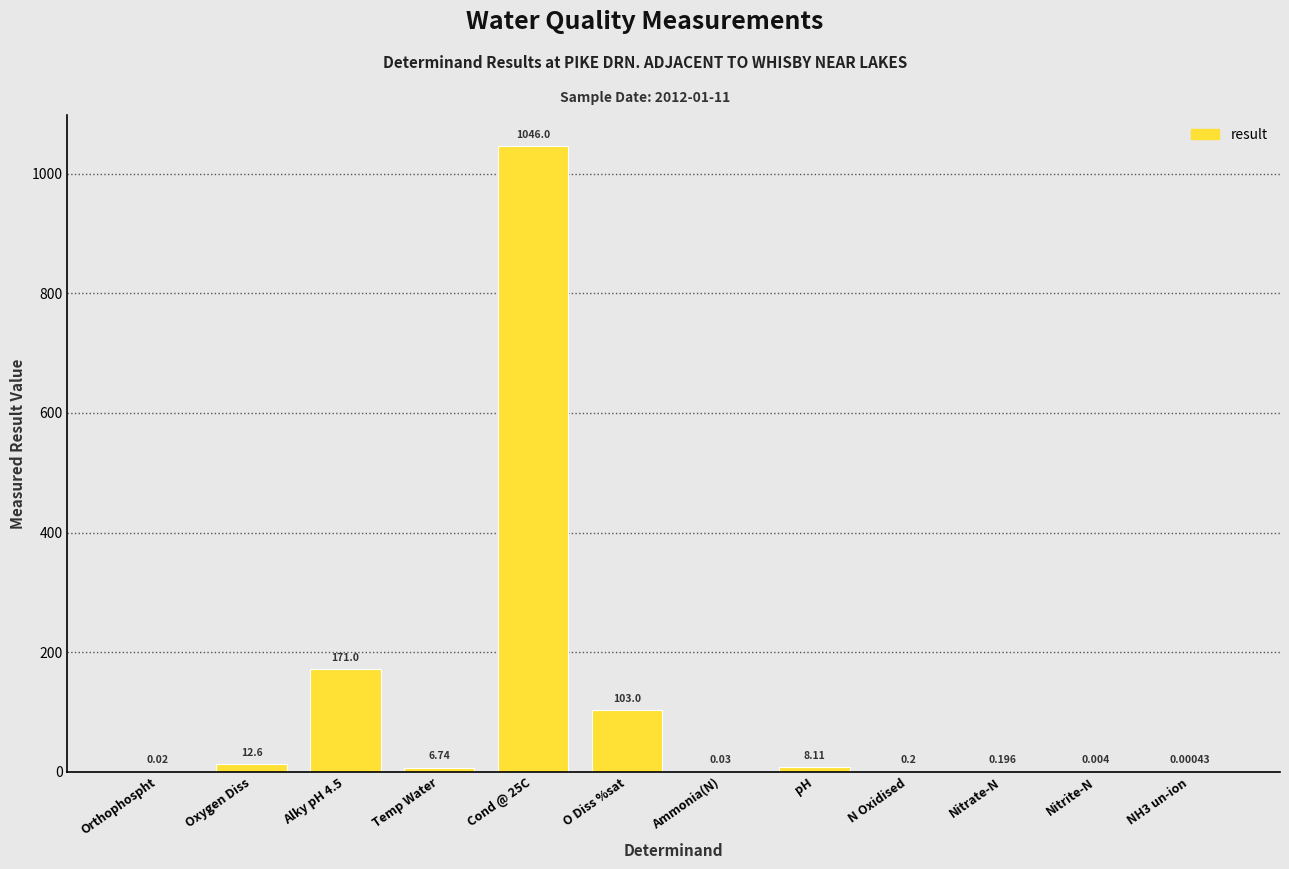

What is the sum of the values at O Diss %sat and Cond @ 25C?

1149.0